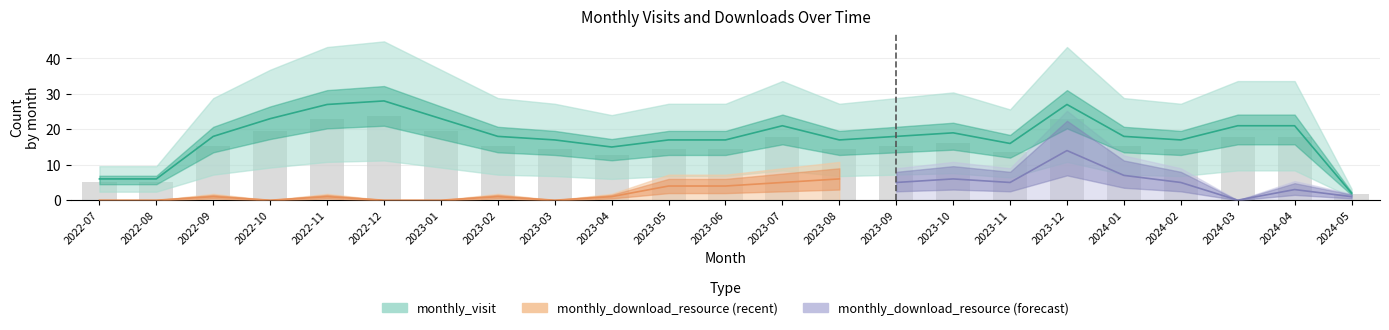

What is the label of the 4th bar from the left?

2022-10